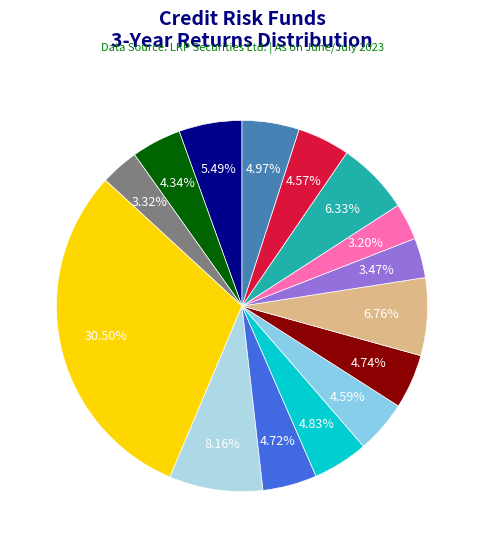

Count the number of slices in the pie.

15